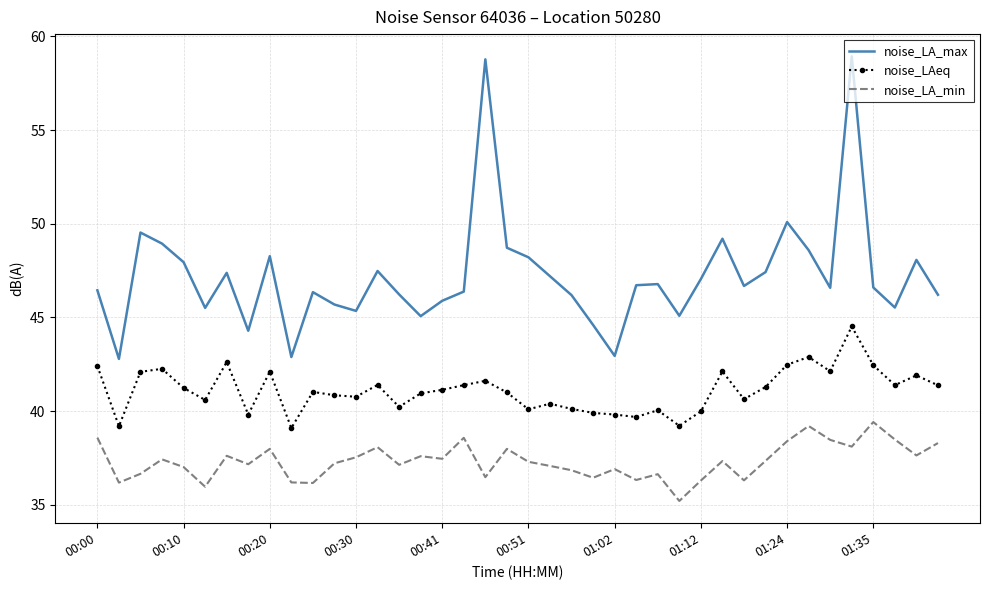

What is the sum of all noise_LA_max values?

1888.6